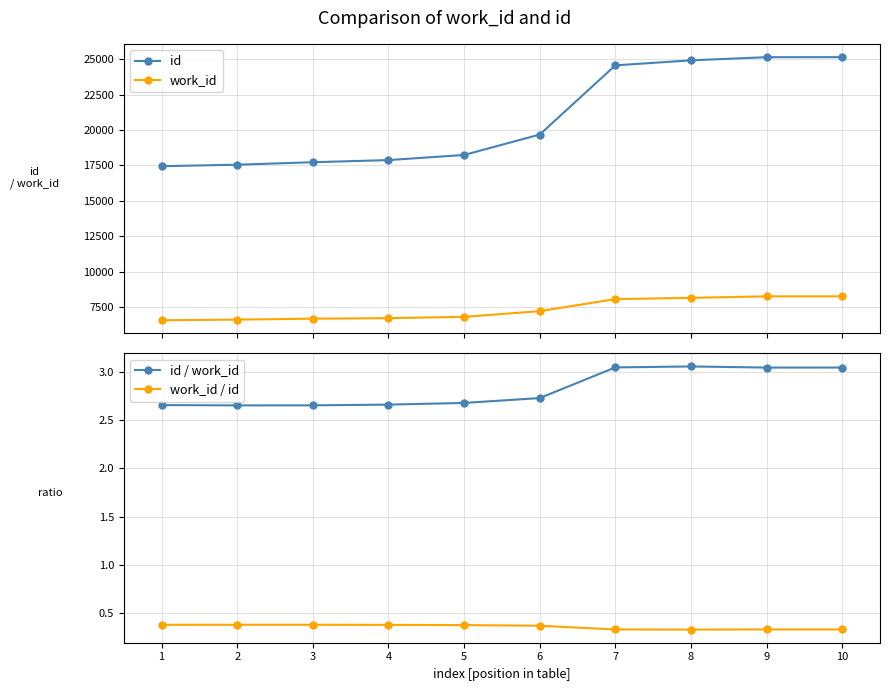

What is the approximate value of work_id at 4?

6720.0